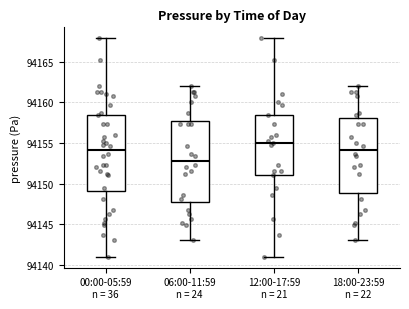

Reading left to right, read every box against the y-axis: the position of its median line, the range the box covers, and the ends of its whiskers. The values are not printed on the chart, so give them approximately, as read against the axis.

00:00-05:59 n = 36: median 94154.0, box 94149.0 to 94158.5, whiskers 94141.0 to 94168.0
06:00-11:59 n = 24: median 94153.0, box 94147.5 to 94157.5, whiskers 94143.0 to 94162.0
12:00-17:59 n = 21: median 94155.0, box 94151.0 to 94158.5, whiskers 94141.0 to 94168.0
18:00-23:59 n = 22: median 94154.0, box 94149.0 to 94158.0, whiskers 94143.0 to 94162.0